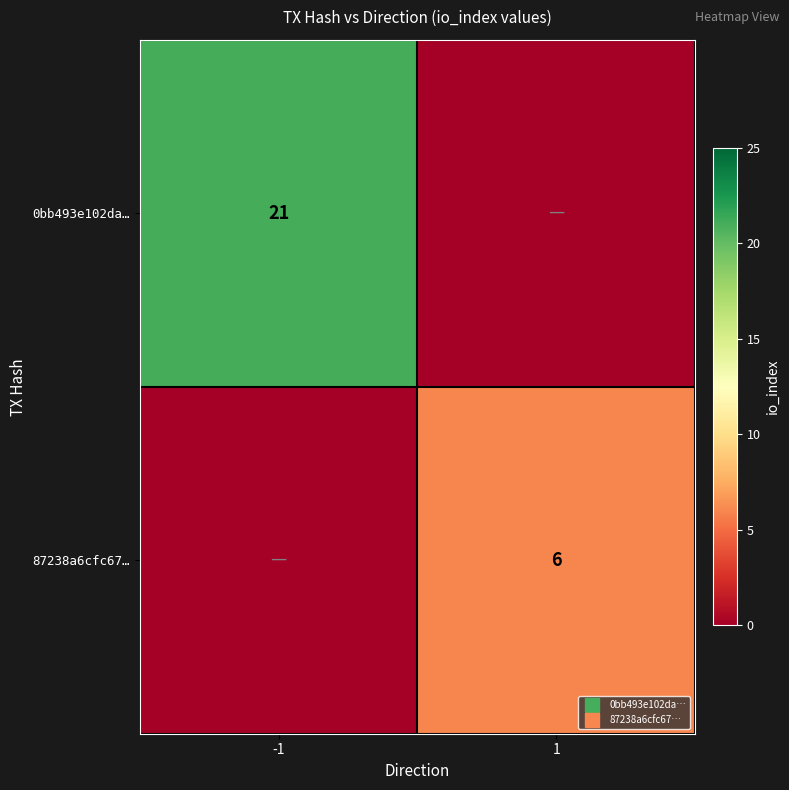

Which series changed the most between -1 and 1?

0bb493e102da…